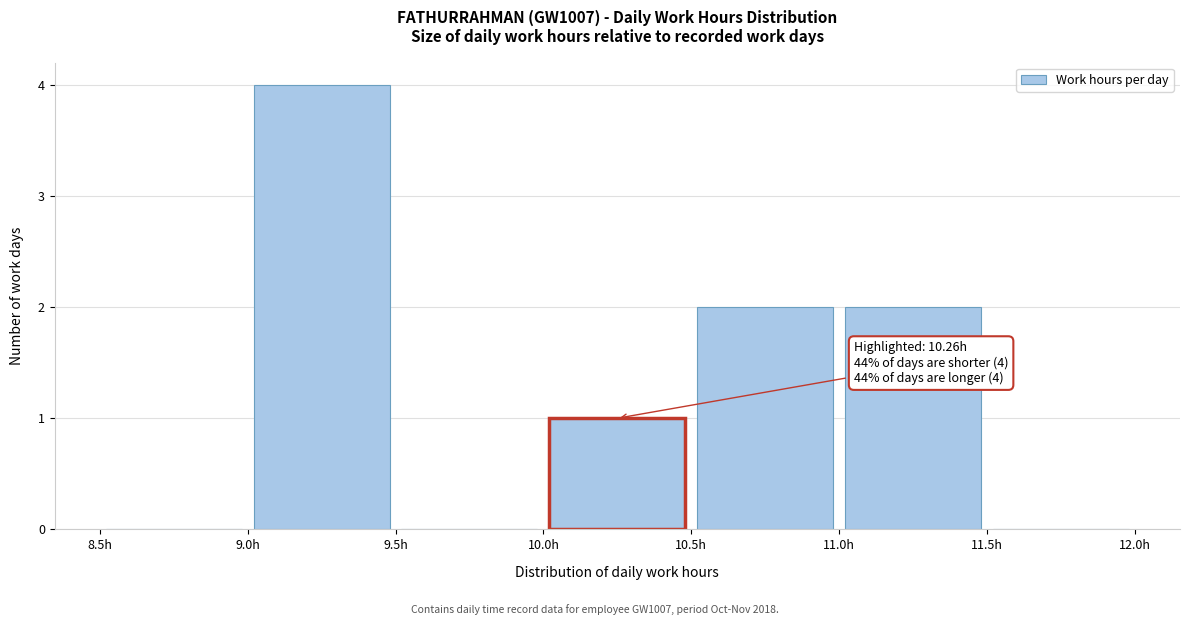

Which range on the x-axis has the tallest bar?

9.0 to 9.5